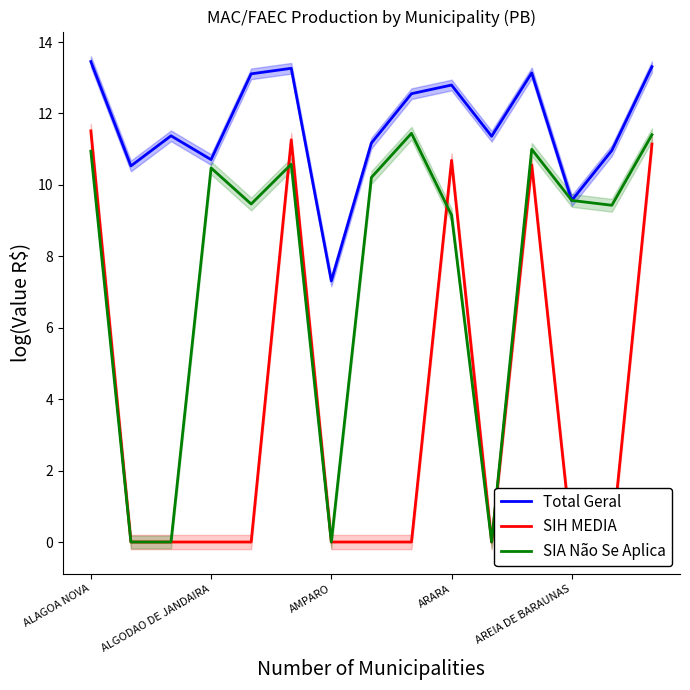

List the series in order of their overall mean, highest first.

Total Geral, SIA Não Se Aplica, SIH MEDIA